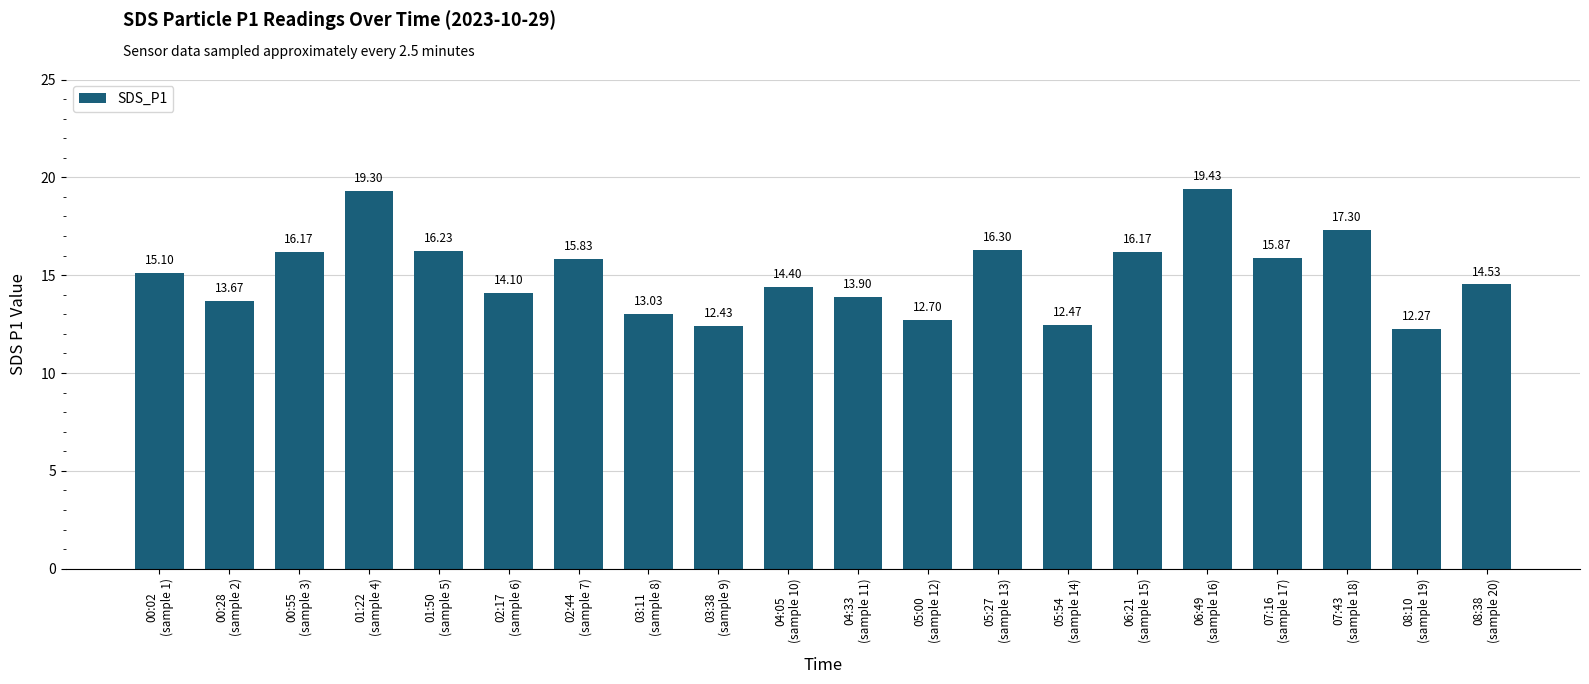

True or false: the data shows 7.9 at 06:21
(sample 15).

False